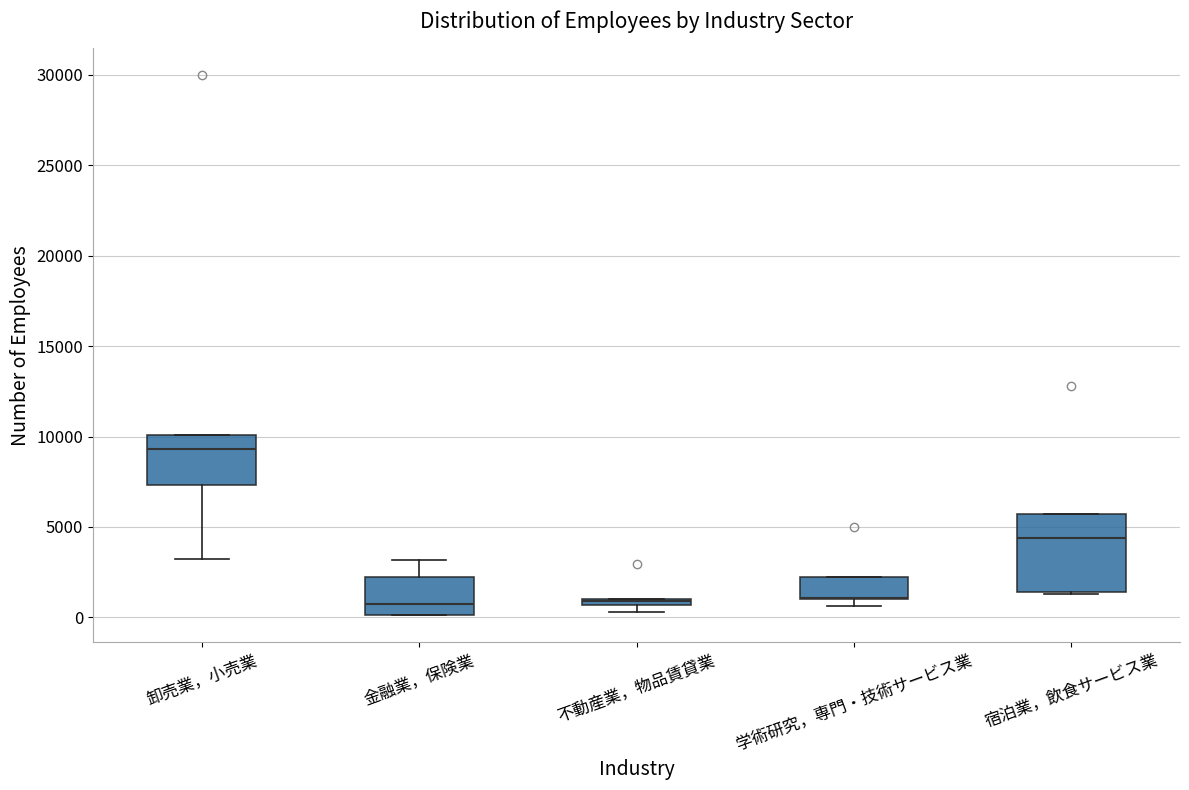

Comparing the boxes themselves (not the whiskers), which one is the tallest?

宿泊業，飲食サービス業